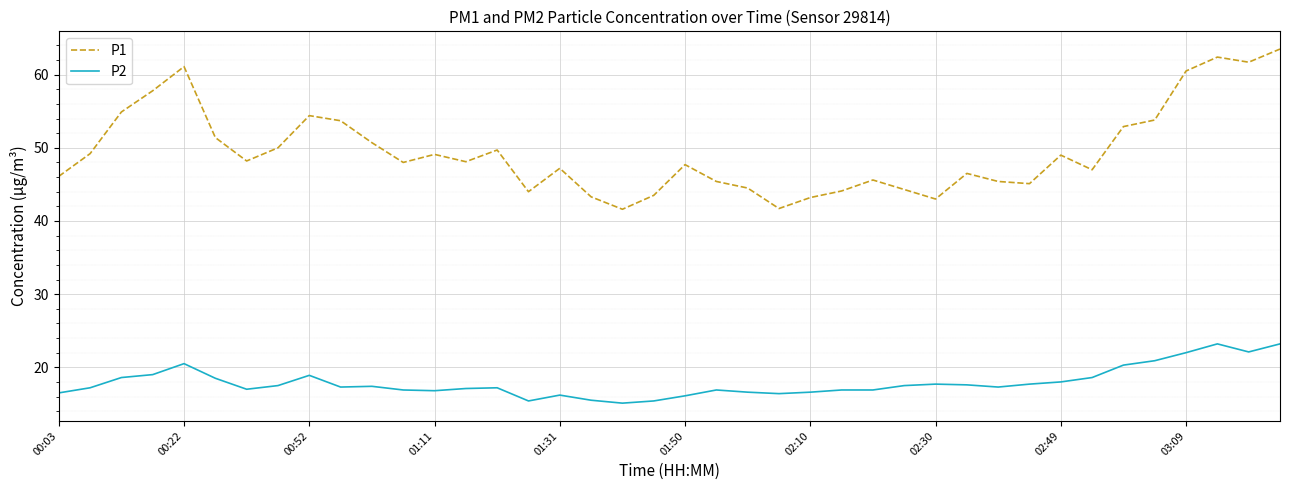

List the series in order of their overall mean, highest first.

P1, P2